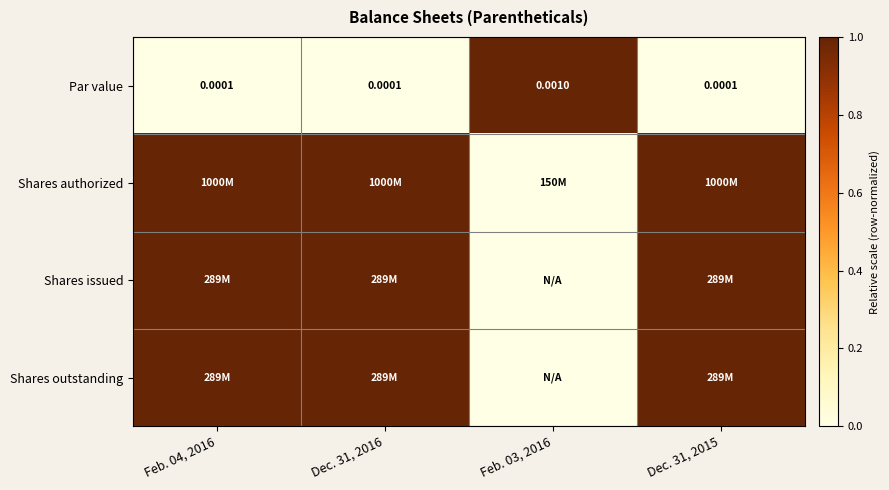

Which has a higher value, Feb. 03, 2016 or Feb. 04, 2016?

Feb. 03, 2016